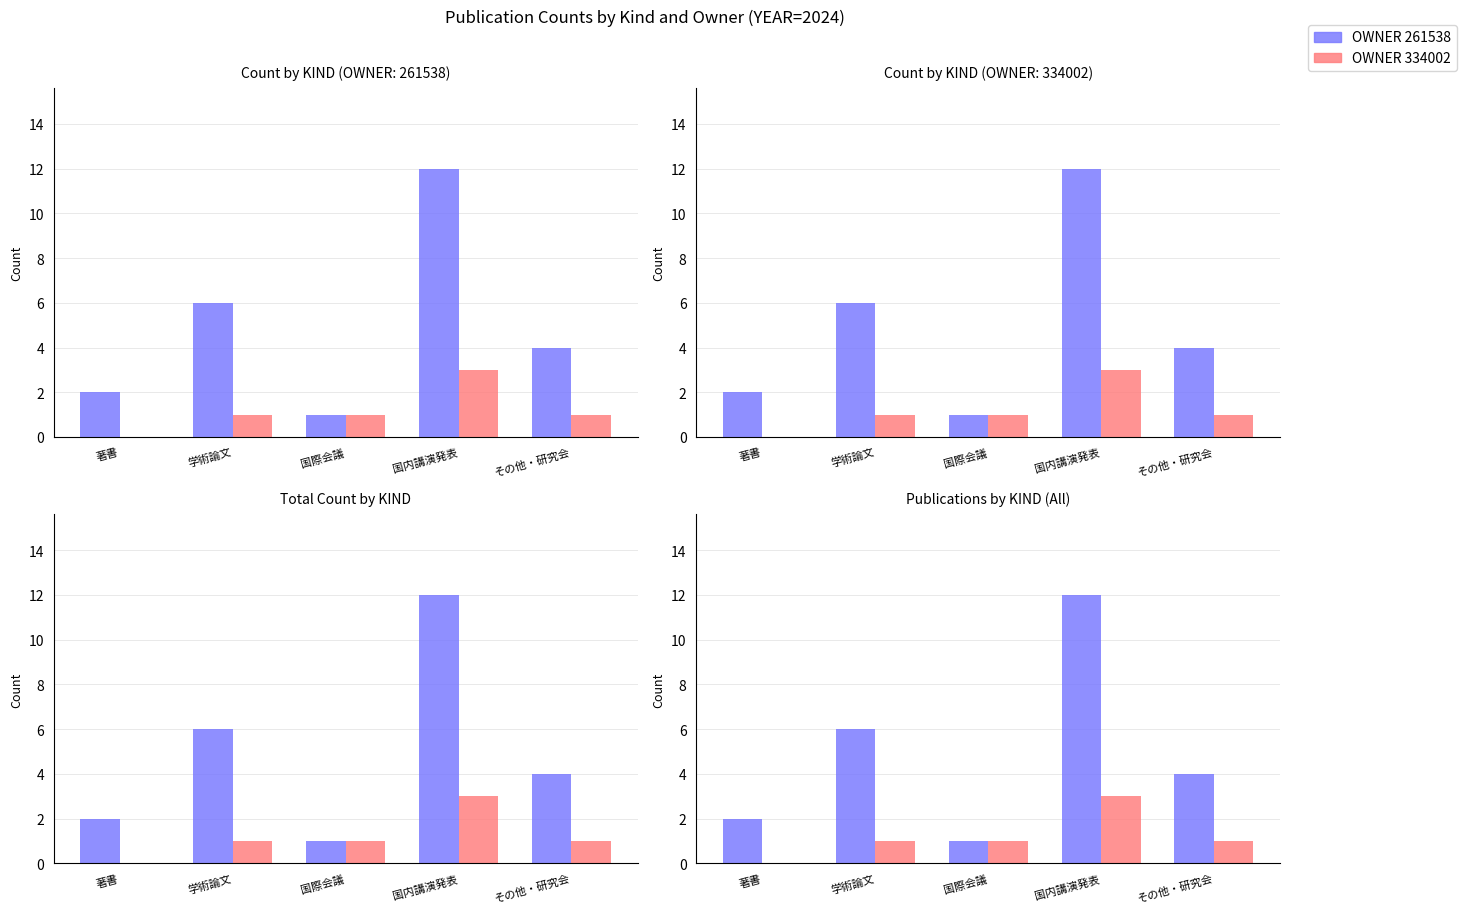

Reading left to right, list all the values displayed in this chart.

OWNER 261538: 2	6	1	12	4
OWNER 334002: 0	1	1	3	1